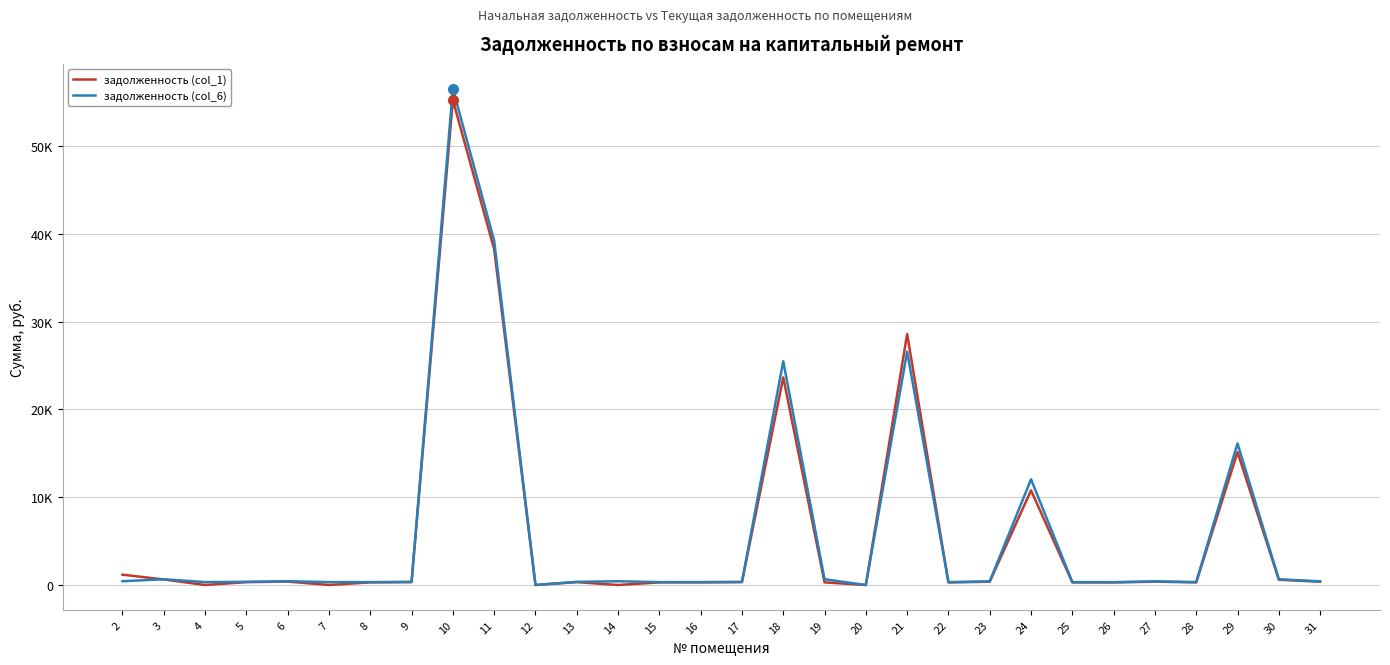

What is the difference between the задолженность (col_1) values at 12 and 31?

372.3